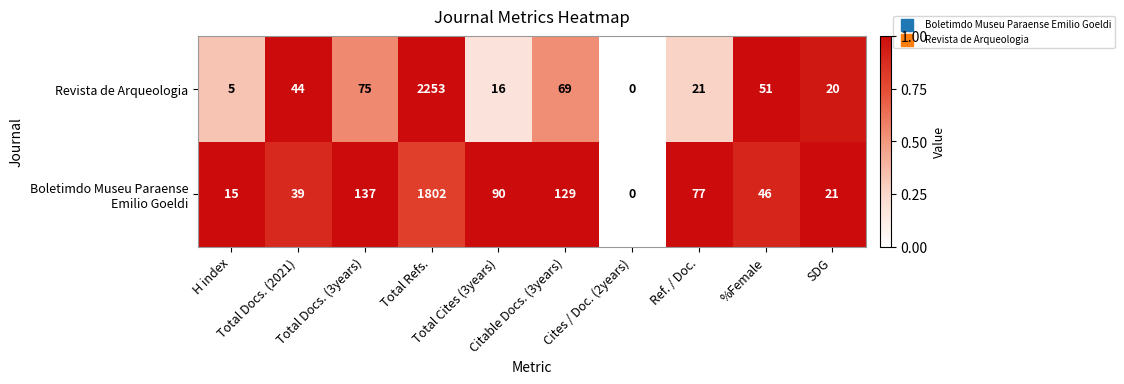

What is the maximum value shown in the chart?

2253